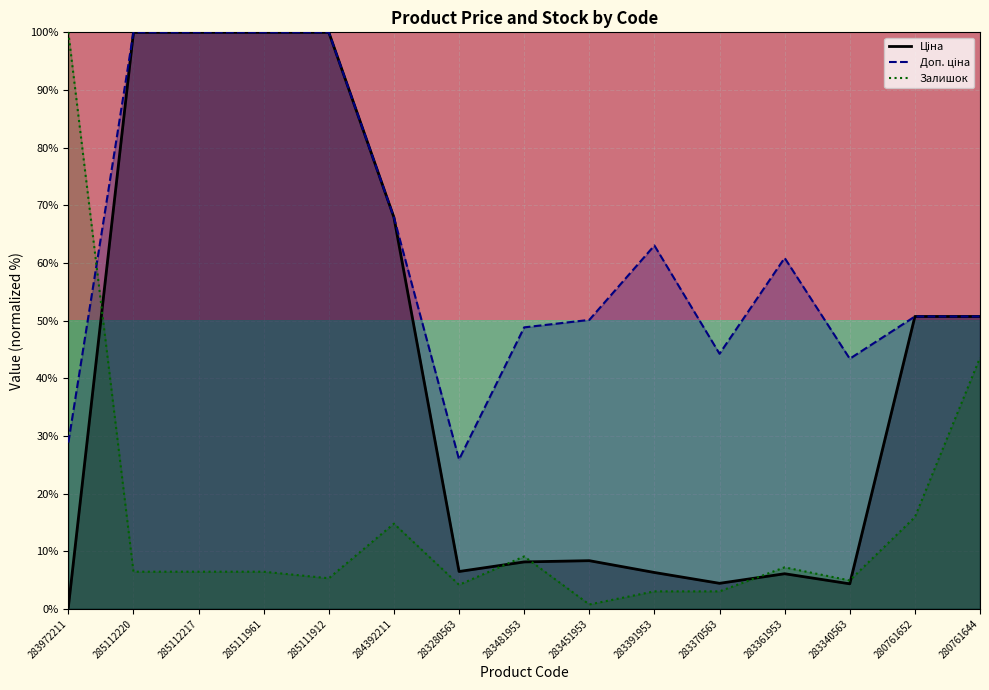

What position from the left is 283370563?

11